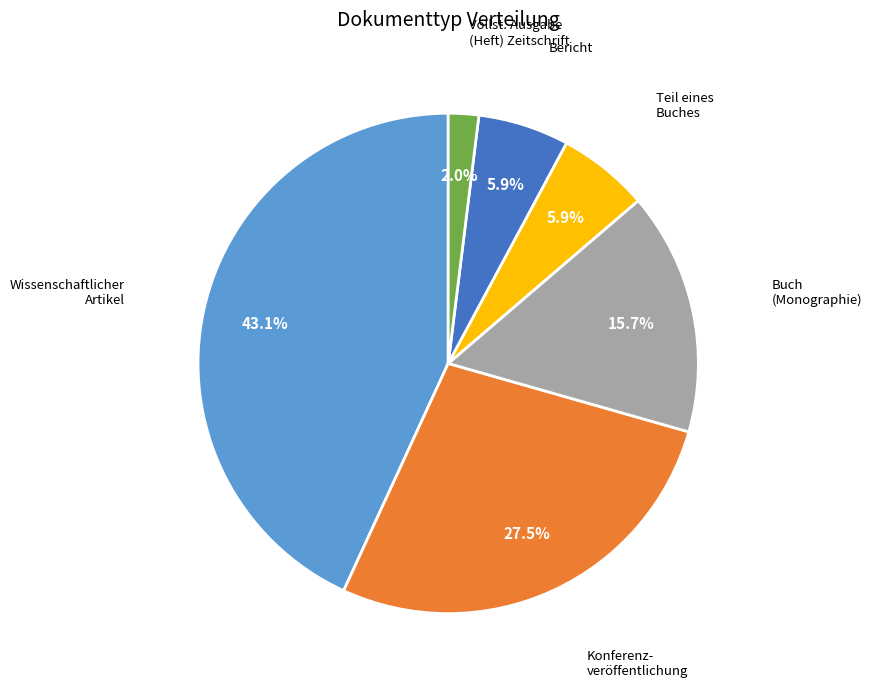

Does any single category account for the majority?

No